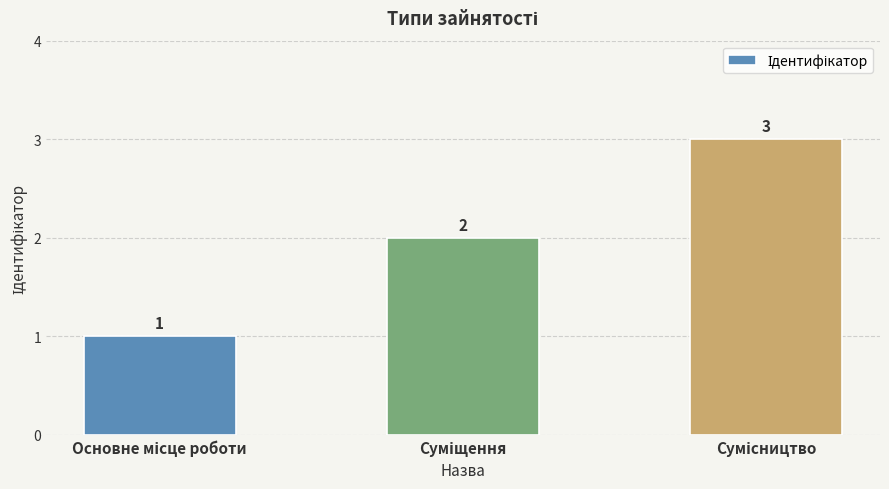

How many values are between 1 and 3?

3